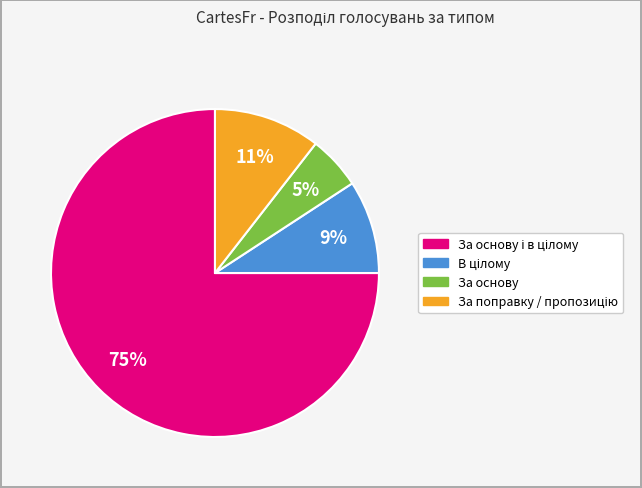

Is there a majority slice in this chart?

Yes